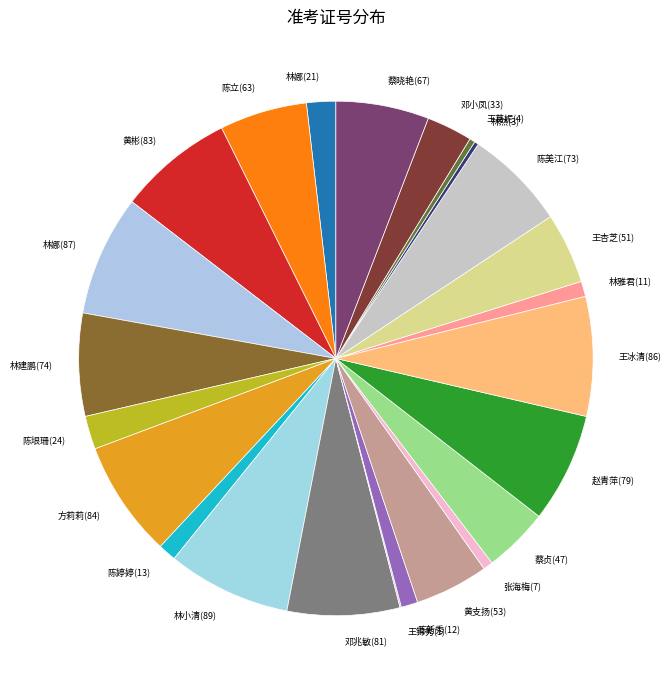

Do 方莉莉(84) and 王葛妮(4) together represent more than half of the pie?

No